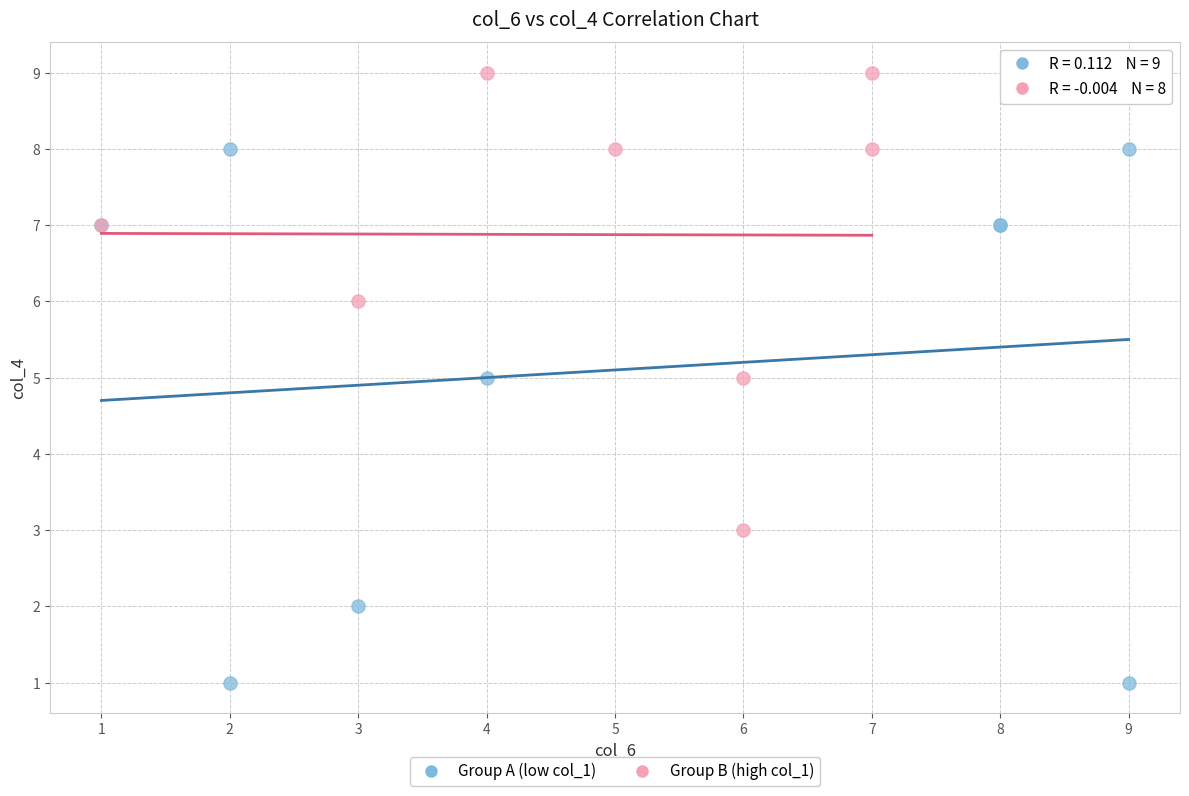

Which series reaches the minimum Y coordinate?

Group A (low col_1)